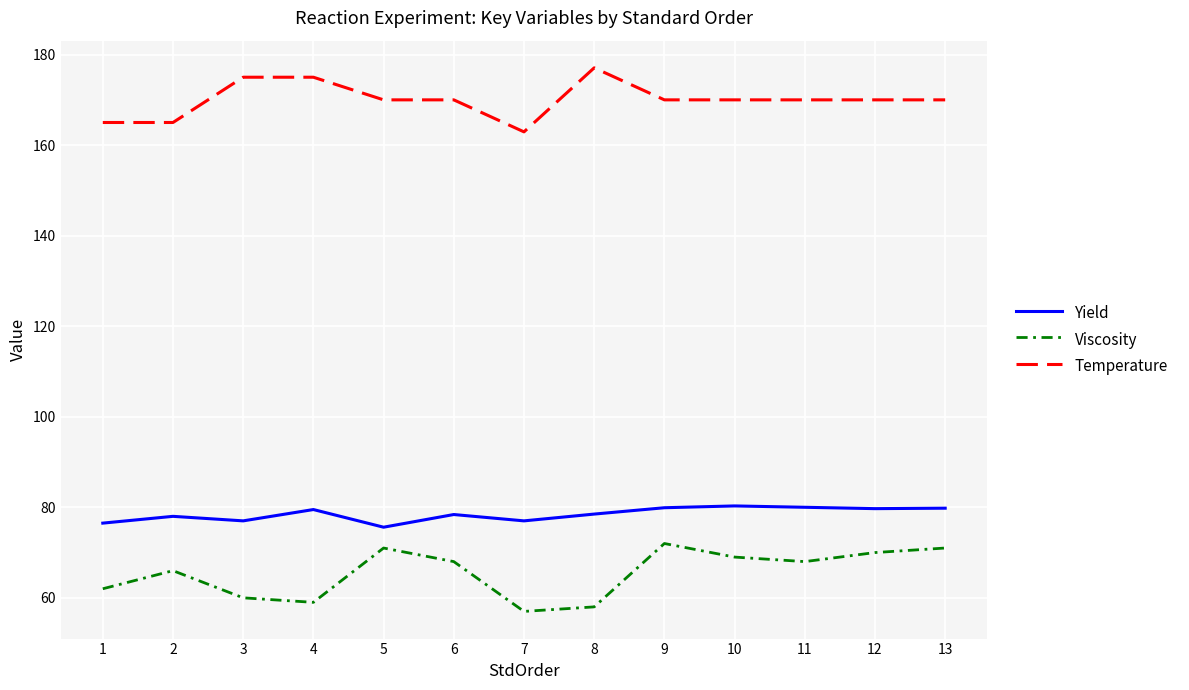

What is the difference between the Yield values at 7 and 10?

3.3